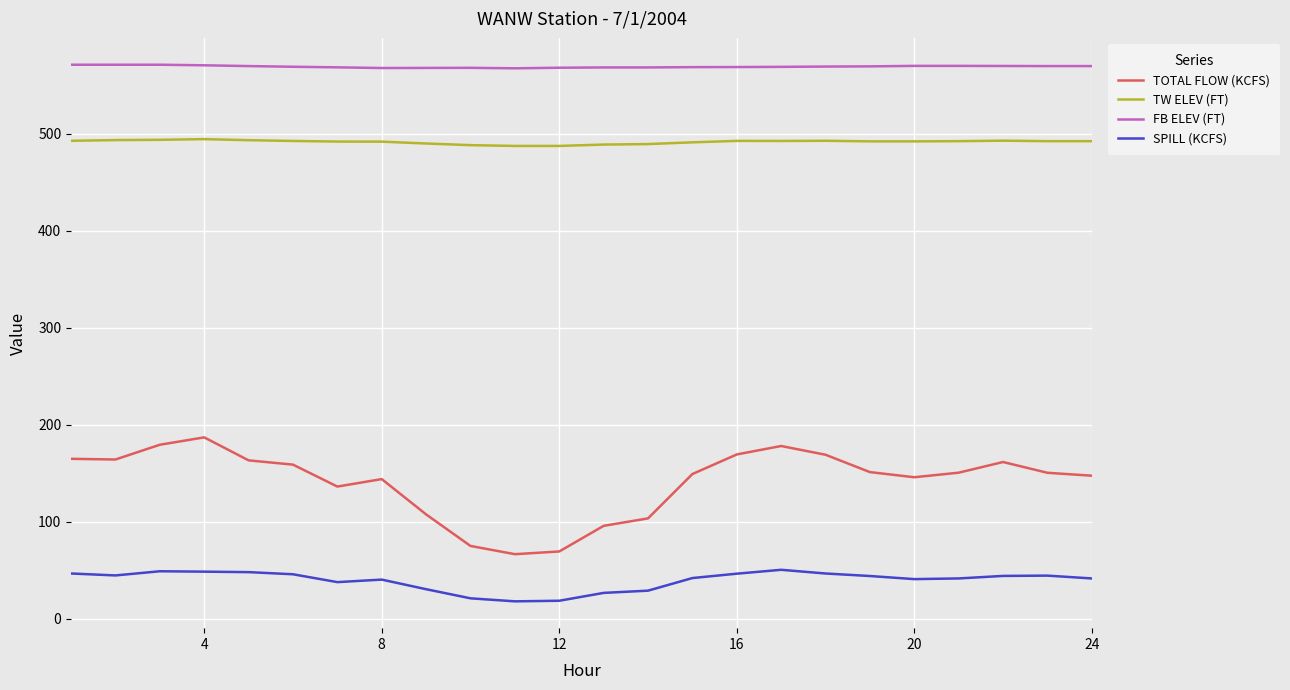

True or false: SPILL (KCFS) and TW ELEV (FT) cross at least once.

False